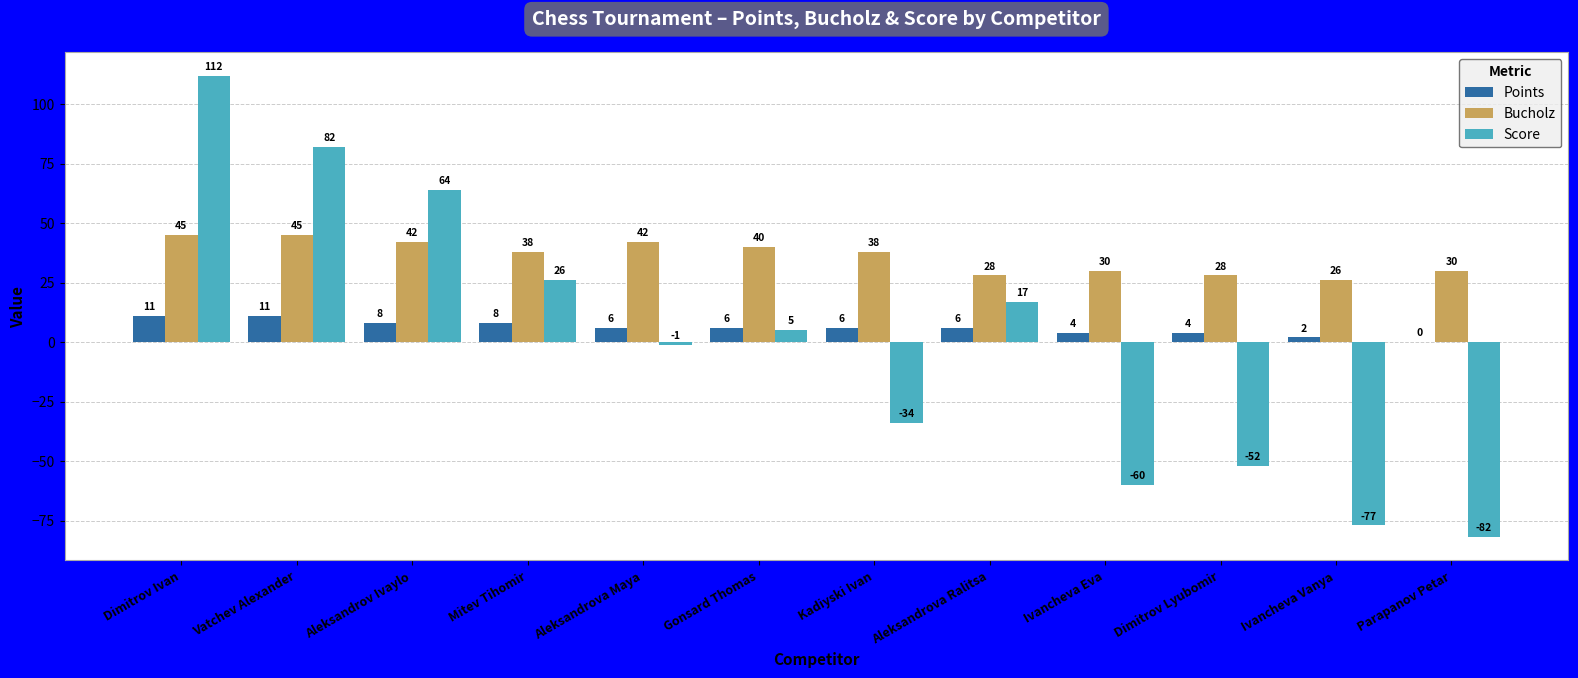

Is the value of Points at Aleksandrova Ralitsa greater than the value of Score at Dimitrov Ivan?

No